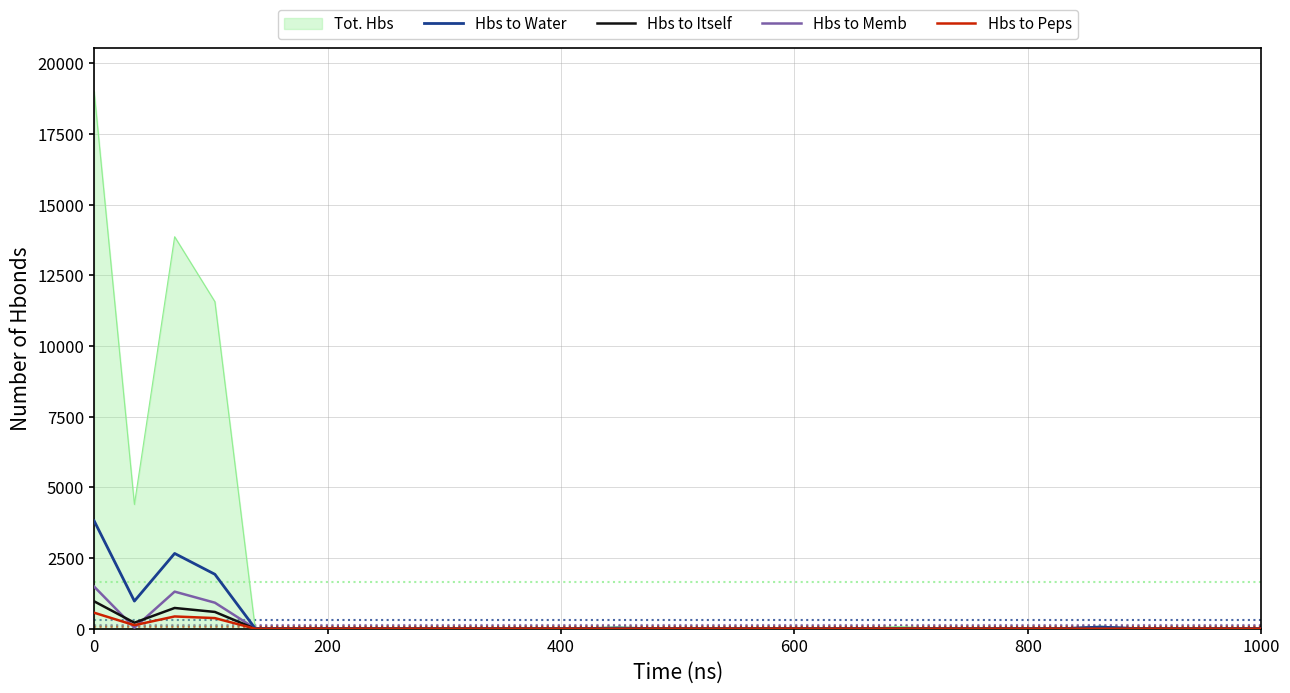

What are all the series names shown in the legend?

Tot. Hbs, Hbs to Water, Hbs to Itself, Hbs to Memb, Hbs to Peps